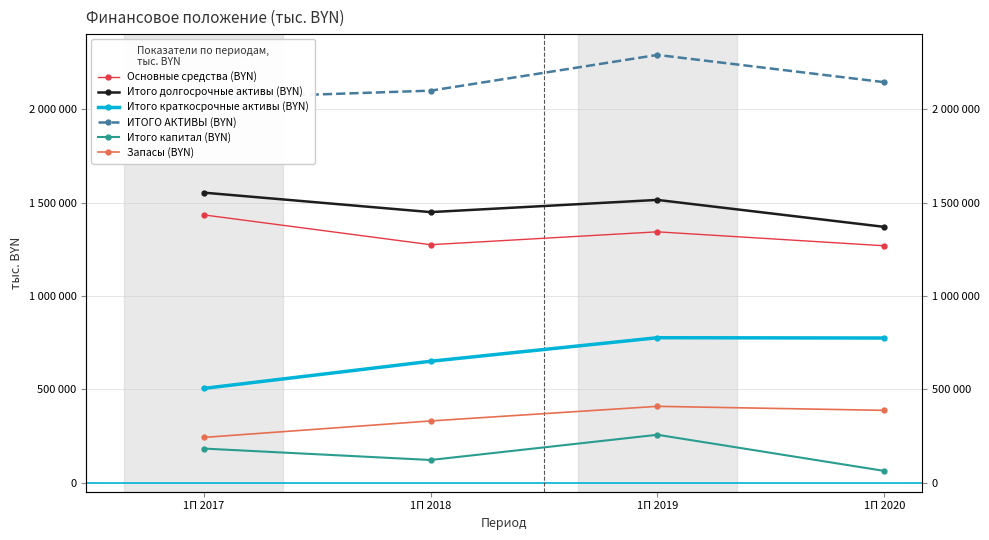

How many interior local valleys does the Итого долгосрочные активы (BYN) series have?

1